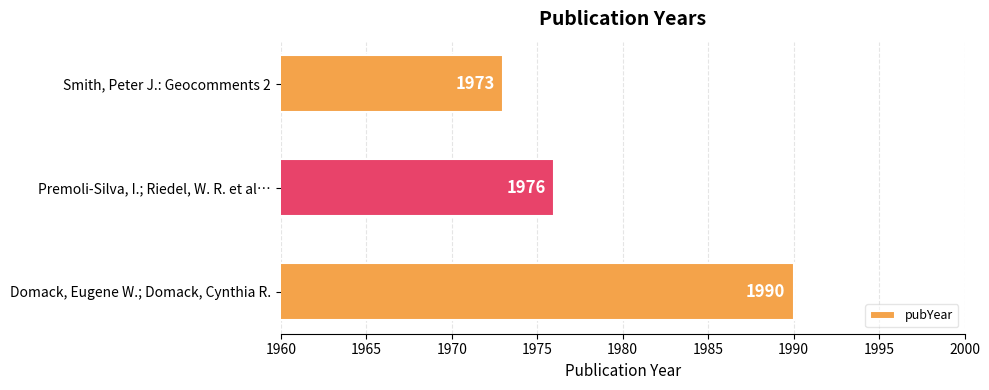

The value at Domack, Eugene W.; Domack, Cynthia R. is 1990. True or false?

True